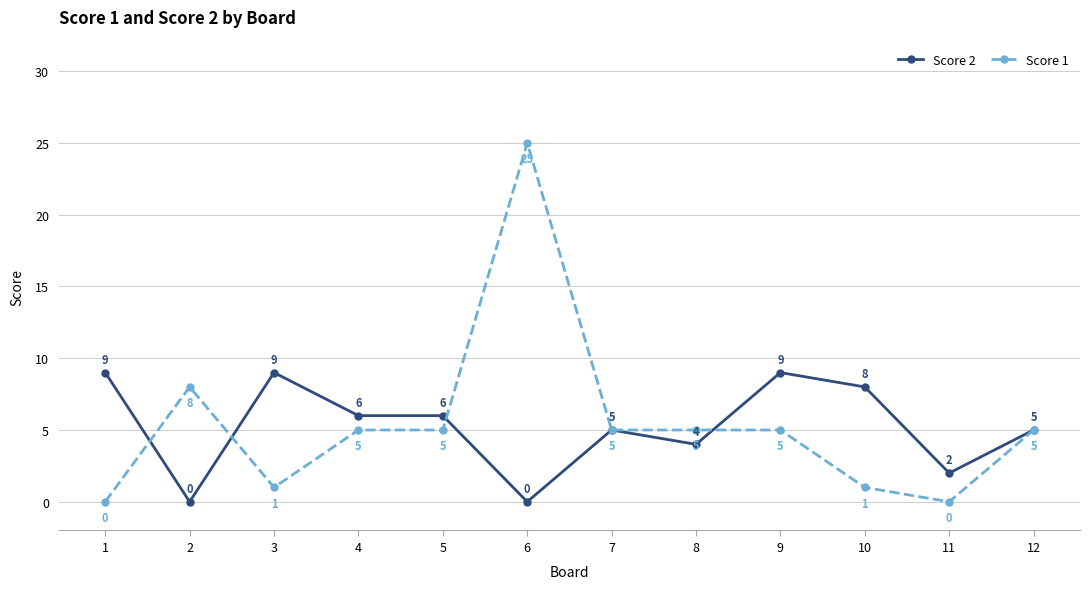

Where is the first local minimum for Score 1?

3